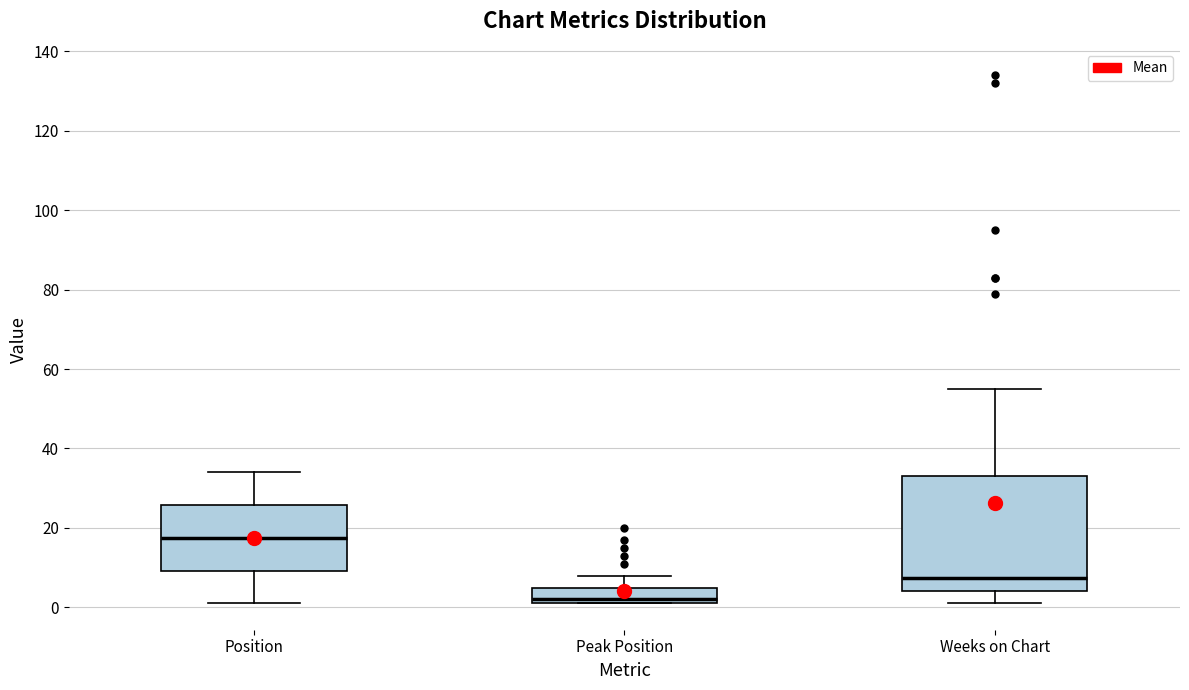

Where does the median line of the box for Position sit on the y-axis? The values are not printed on the chart, so give them approximately, as read against the axis.

18